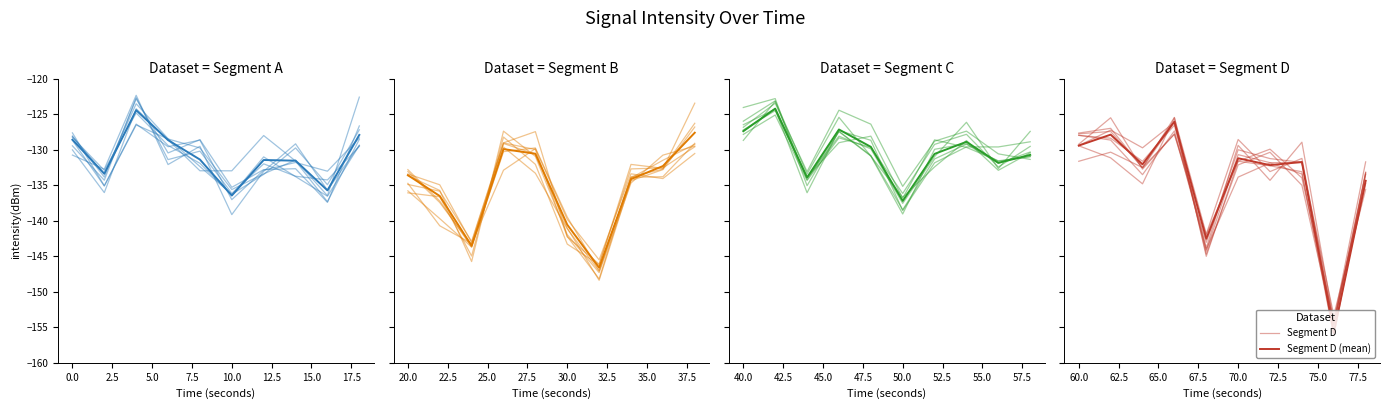

Reading left to right, extract all data points from this chart.

0=-128.6	1=-133.4	2=-124.5	3=-128.7	4=-131.4	5=-136.5	6=-131.5	7=-131.6	8=-135.7	9=-127.9	10=-133.6	11=-136.5	12=-143.5	13=-129.9	14=-130.6	15=-140.6	16=-146.6	17=-134.2	18=-132.3	19=-127.6	20=-127.4	21=-124.2	22=-133.9	23=-127.2	24=-129.6	25=-137.2	26=-130.6	27=-128.9	28=-131.9	29=-130.7	30=-129.4	31=-127.9	32=-132.1	33=-126.1	34=-142.5	35=-131.2	36=-132.2	37=-131.7	38=-155.8	39=-134.4